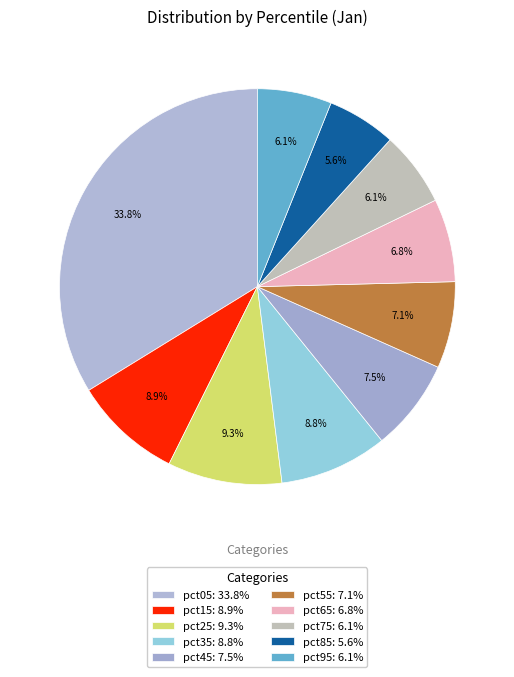

To the nearest percent, what is the difference between the largest and smallest slice percentages?

28%